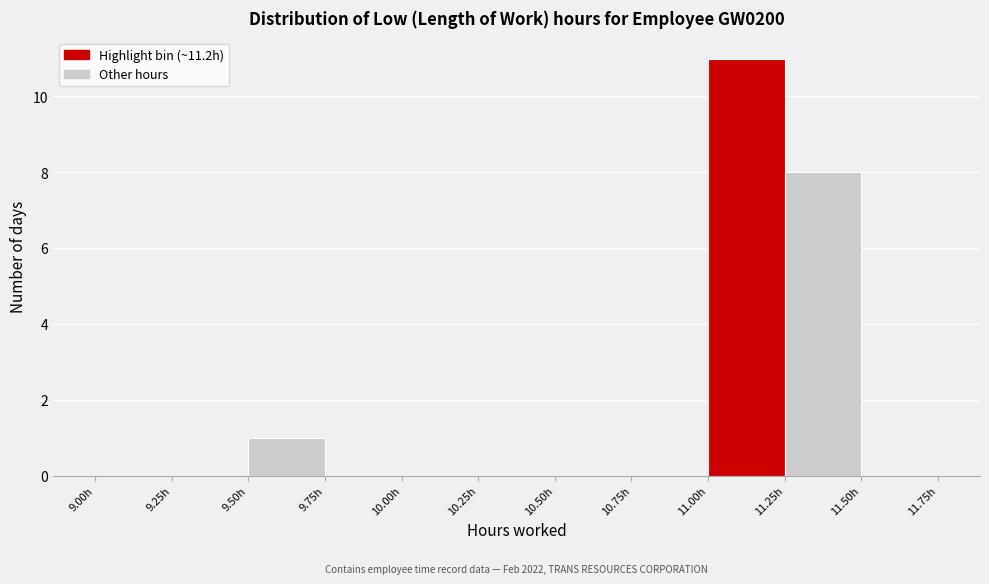

Which range on the x-axis has the tallest bar?

11.00 to 11.25